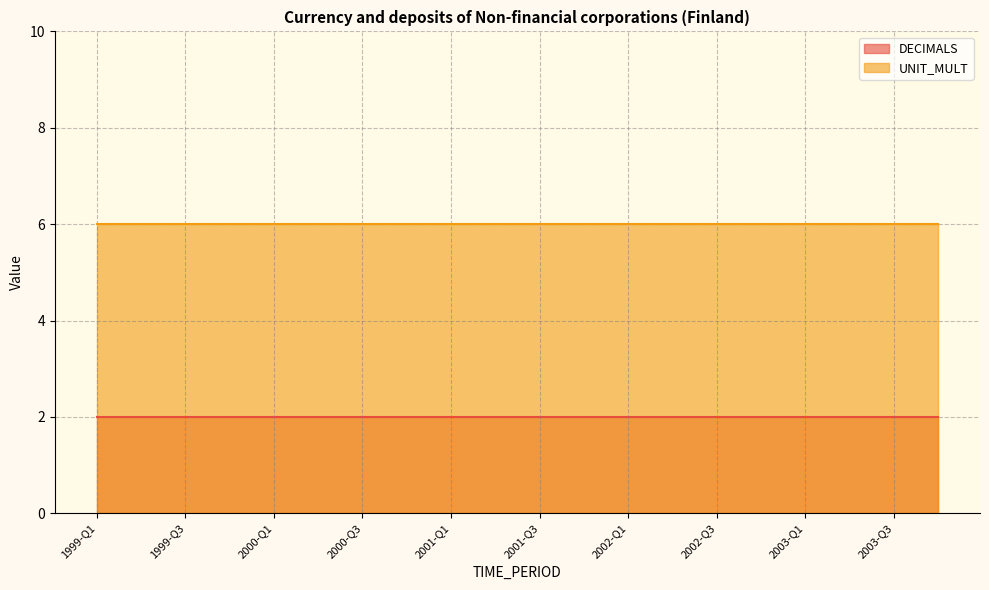

What is the label of the 9th point from the left?

2001-Q1